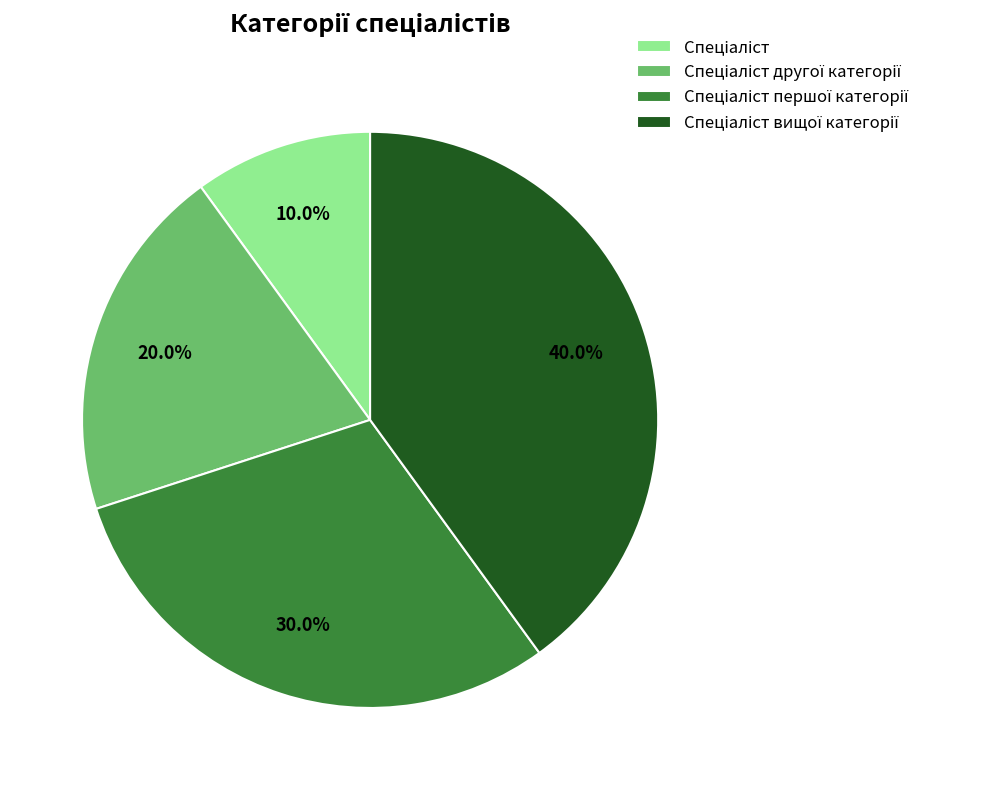

Is there a majority slice in this chart?

No